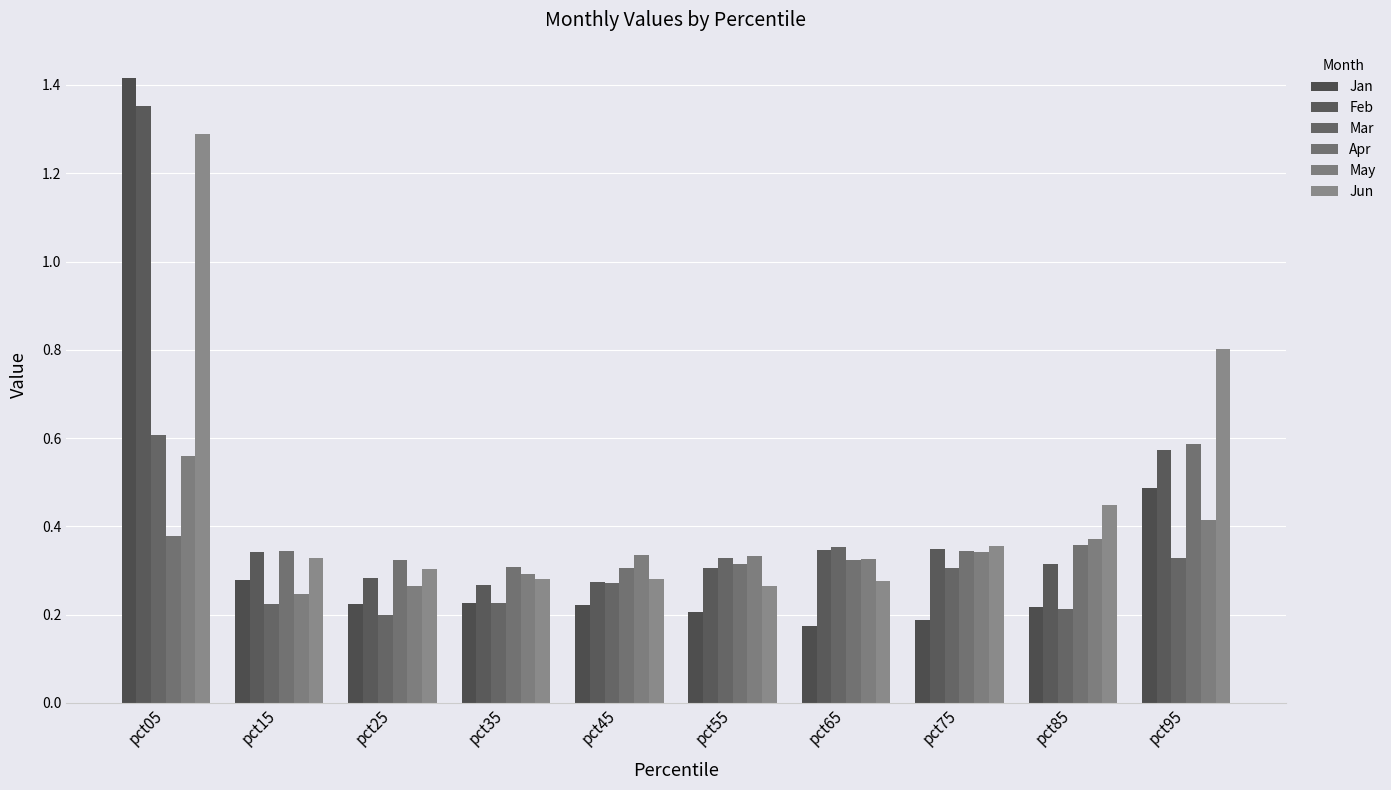

Is the value of Mar at pct95 greater than the value of May at pct45?

No